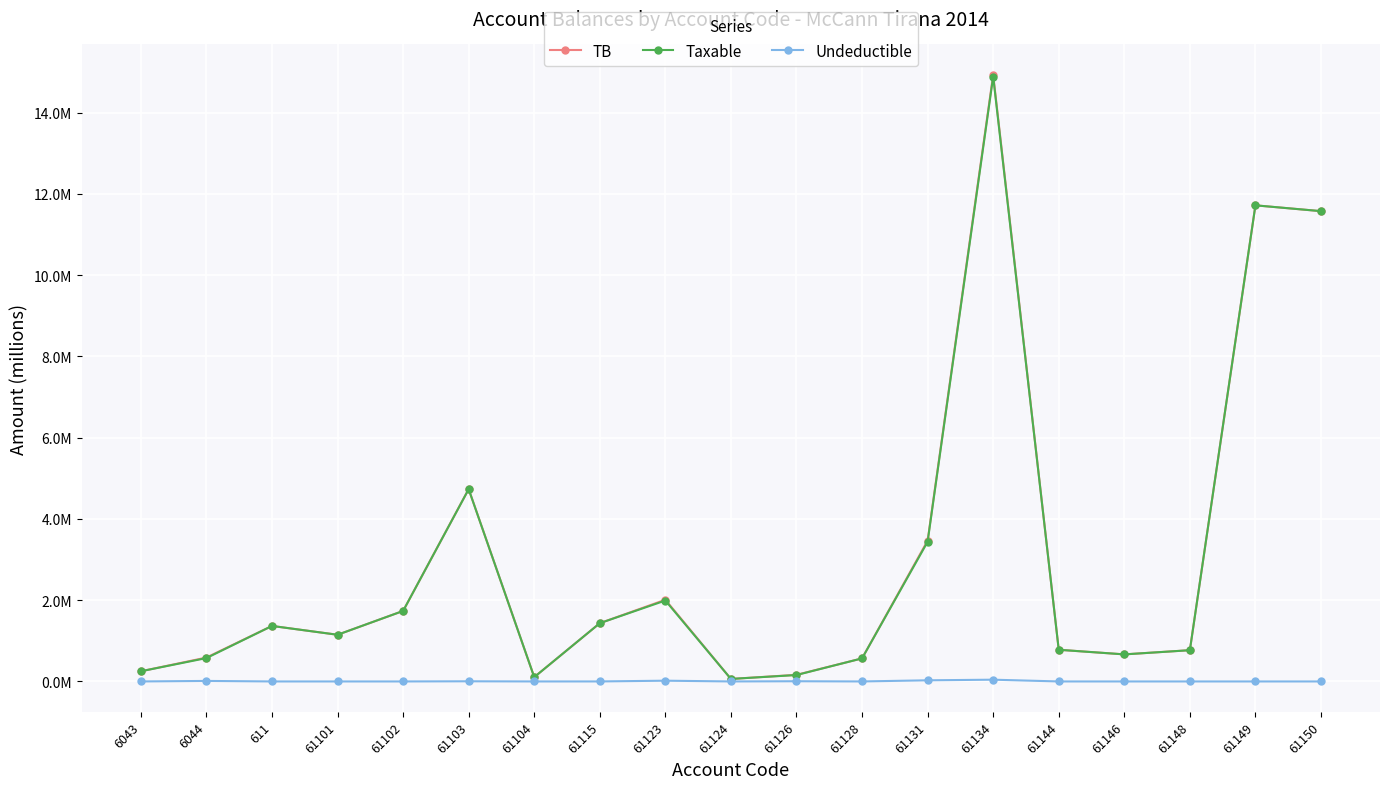

What is the difference between the second highest and second lowest values in the TB series?

11.6